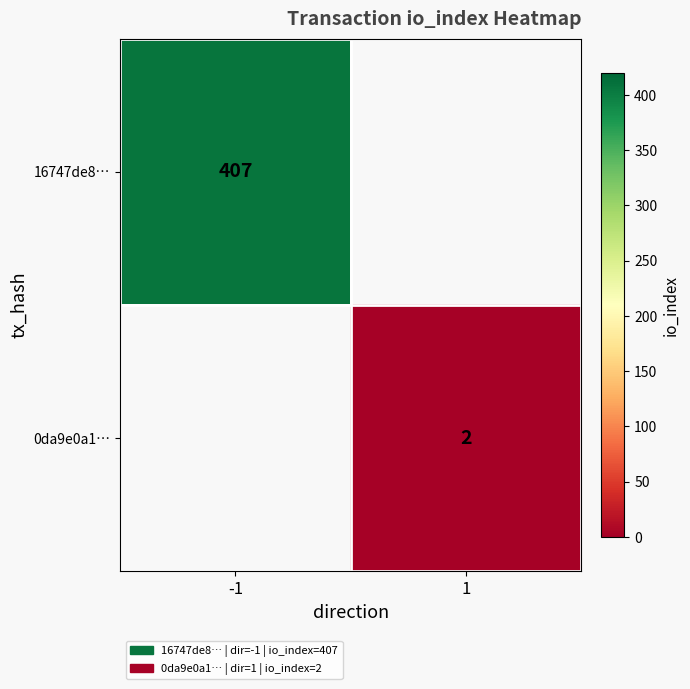

Is it true that 16747de8… equals 93 at -1?

False